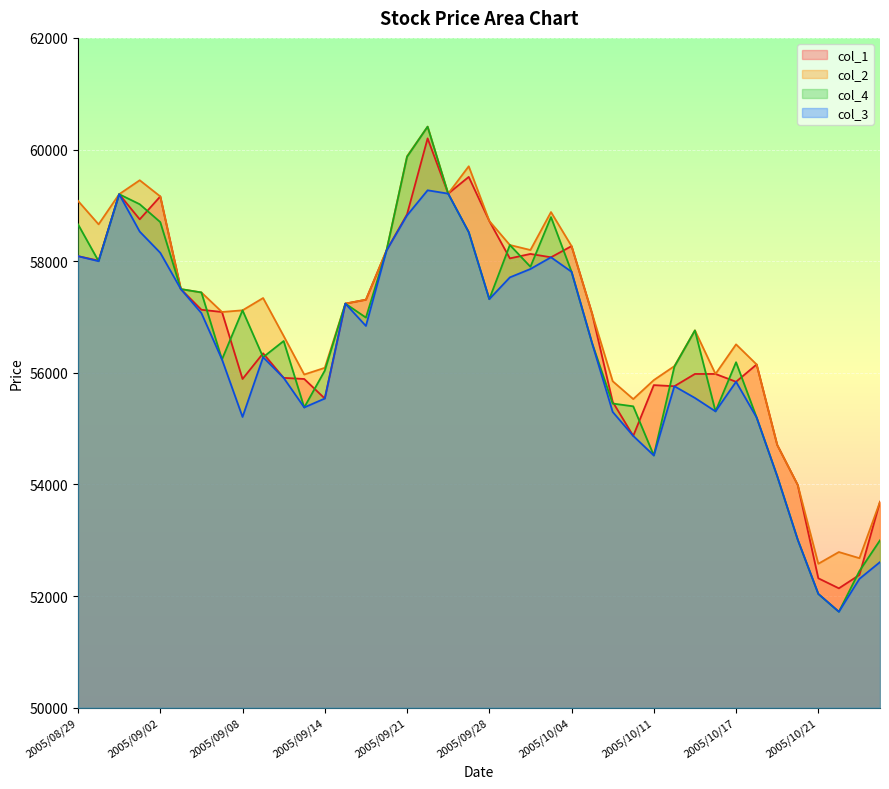

How many times do col_4 and col_1 cross each other?

20